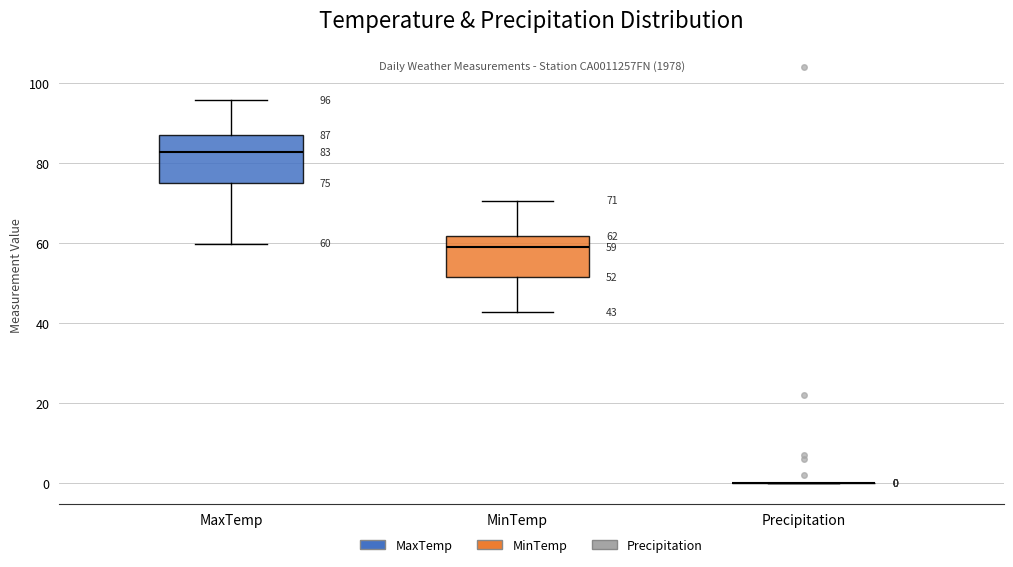

Which box is the tallest, from its lower edge to its upper edge?

MaxTemp